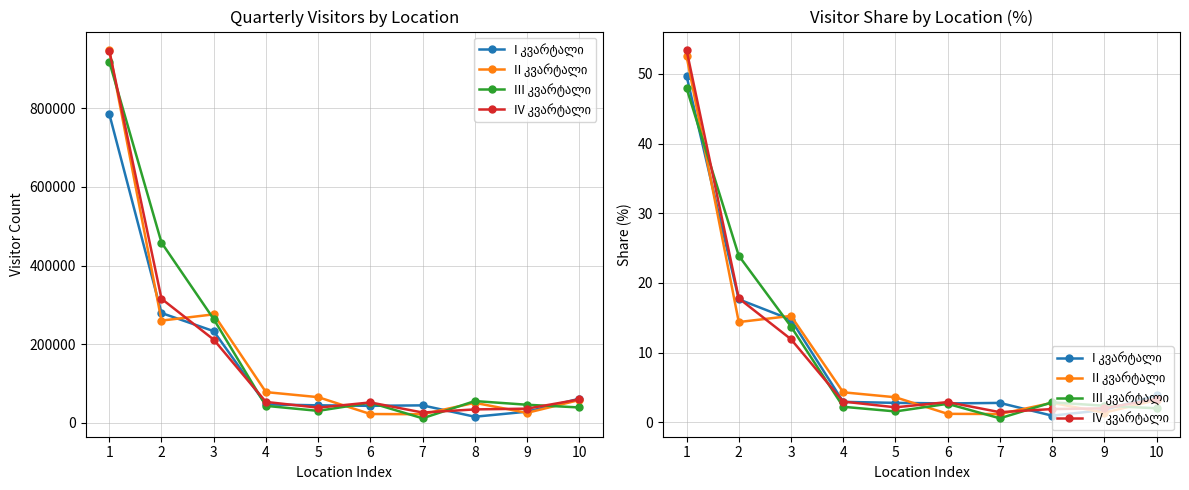

The I კვარტალი series shows 4.6 at 5. True or false?

False